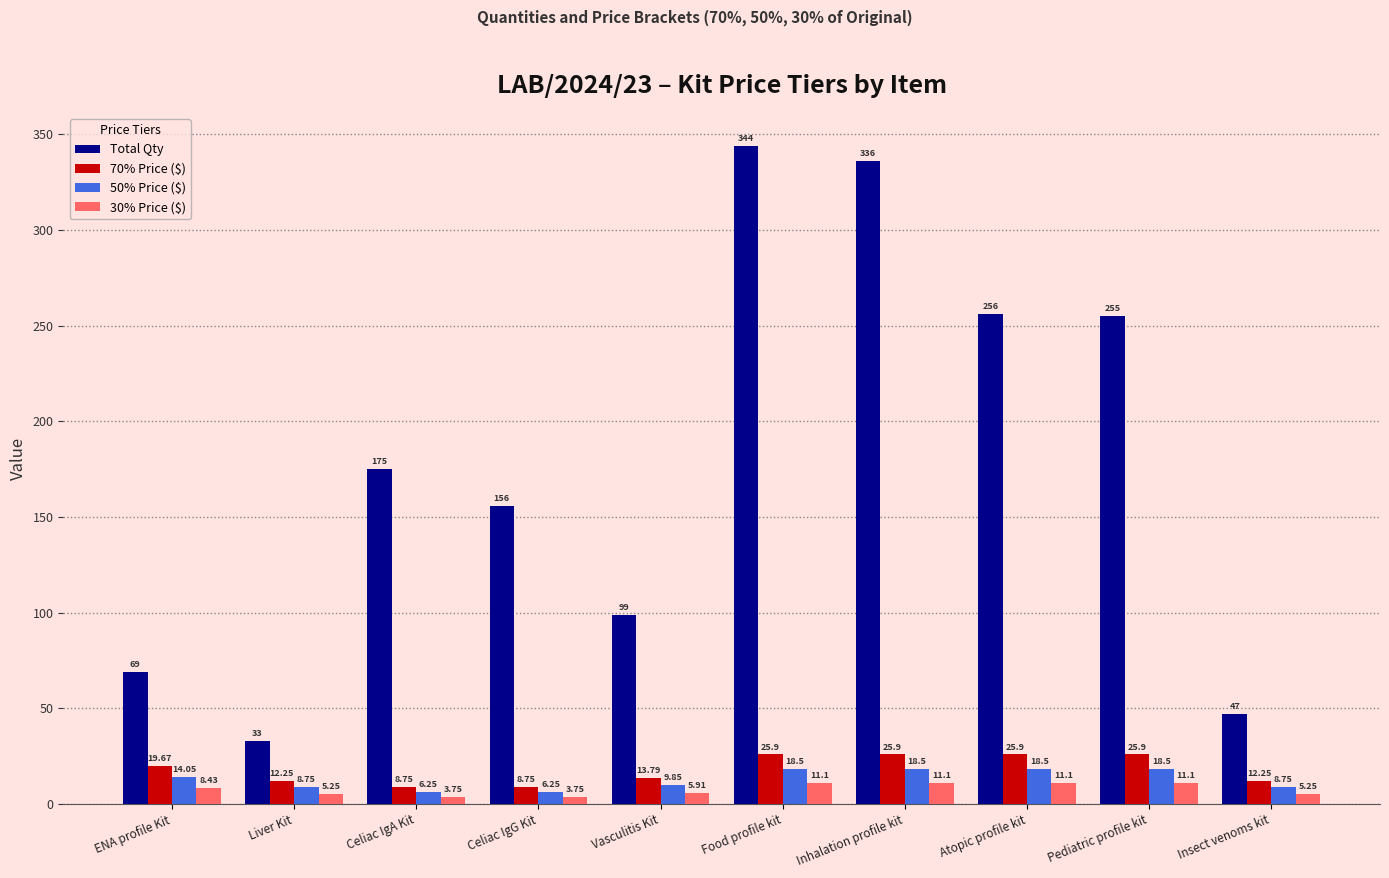

At which label does Total Qty reach its minimum?

Liver Kit